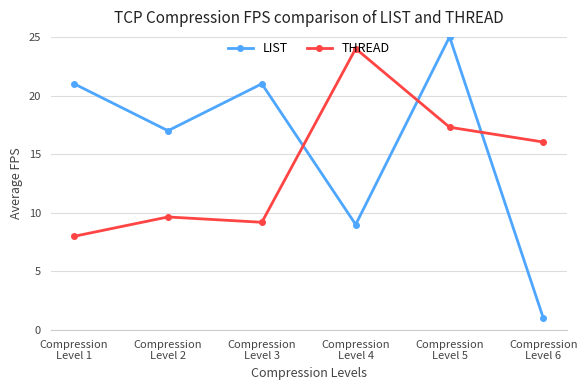

What is the minimum value shown in the chart?

1.0